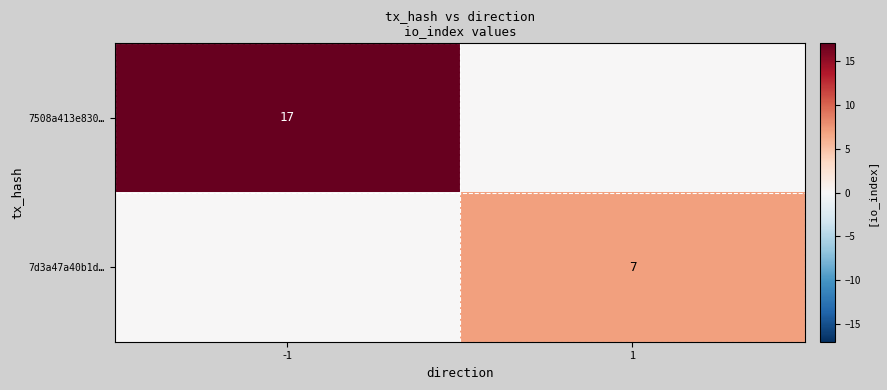

Is it true that 7d3a47a40b1d… equals 7 at 1?

True